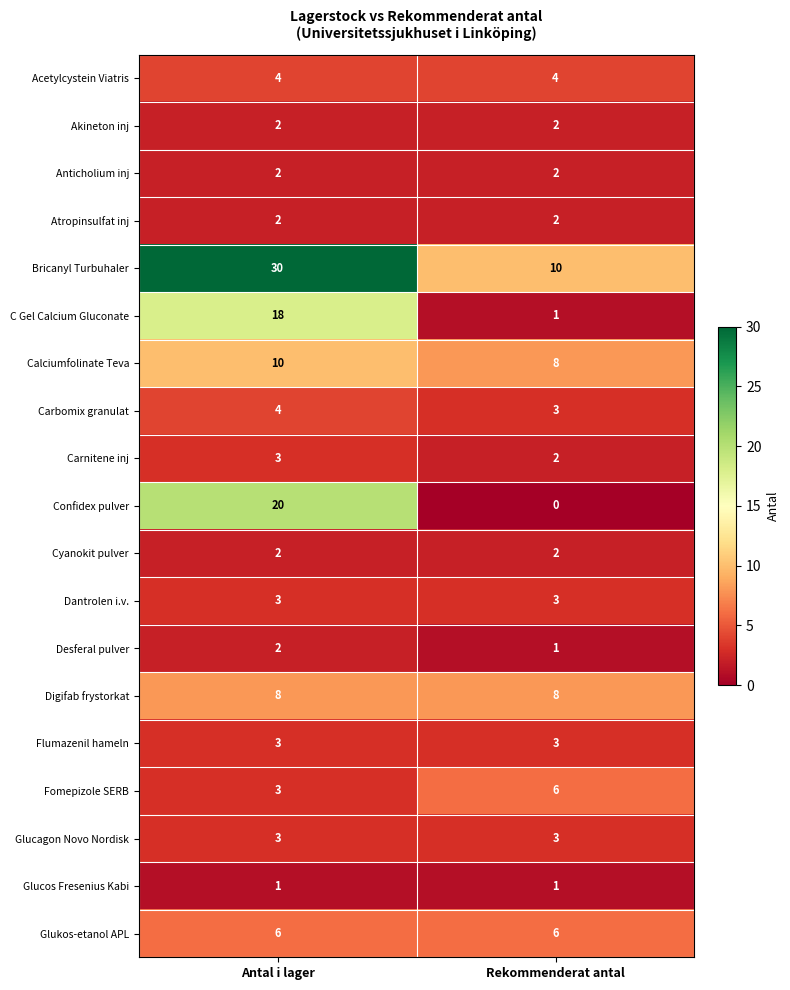

What is the sum of all Bricanyl Turbuhaler values?

40